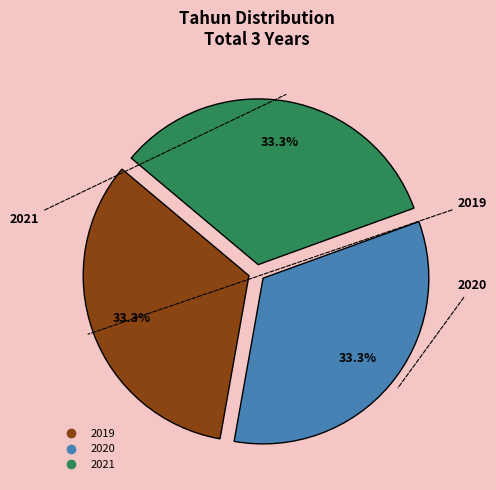

Does any single category account for the majority?

No